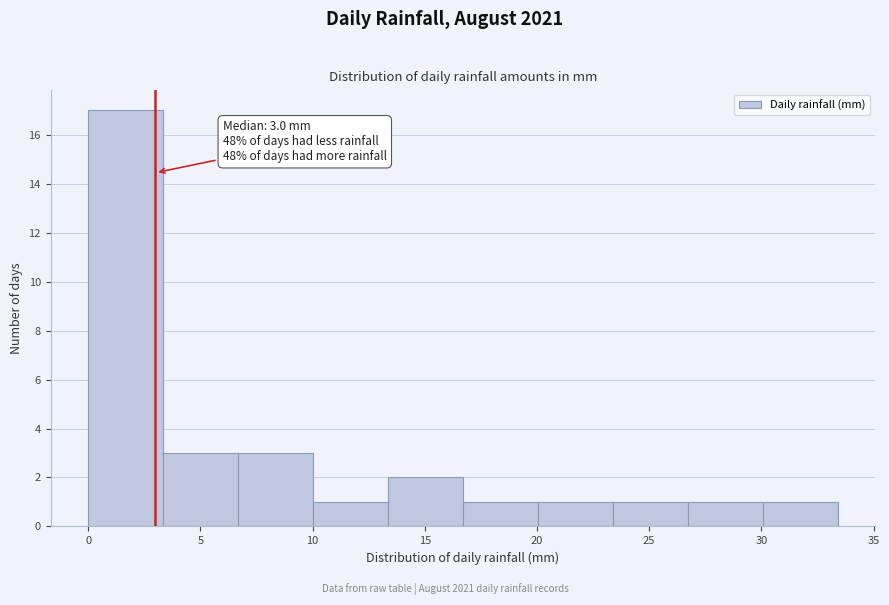

Over which range of the x-axis is the bar tallest?

0.0 to 3.5